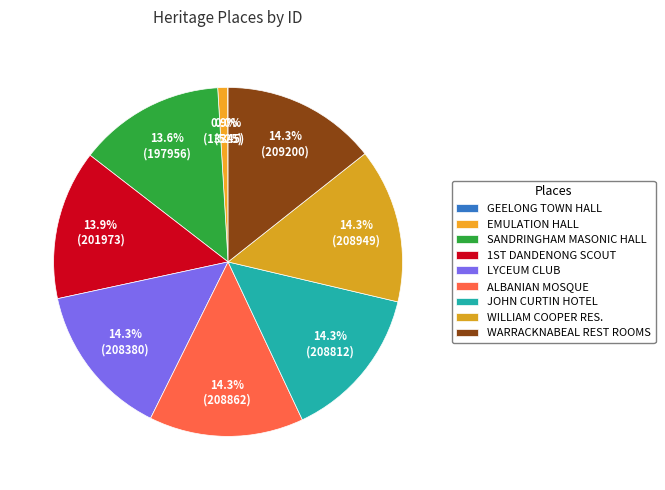

Is there a majority slice in this chart?

No